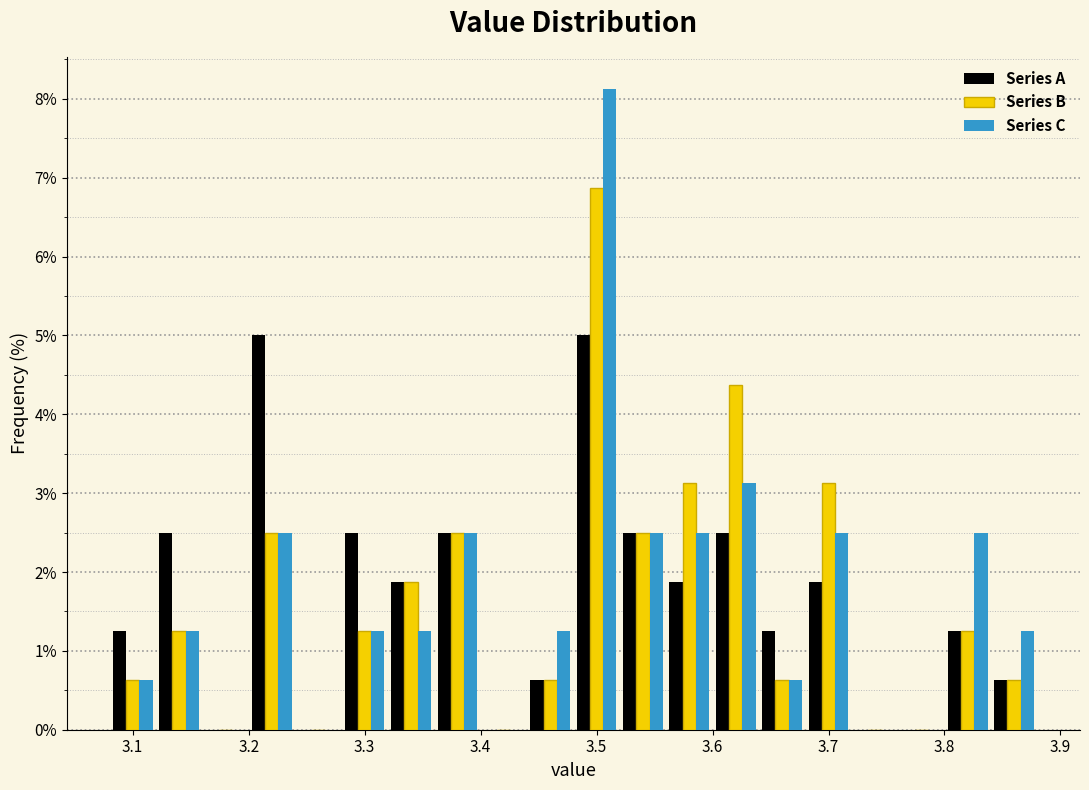

Reading left to right, list every range on the x-axis with the height of the bar of each series over it. The values are not printed on the chart, so give them approximately, as read against the axis.

3.08 to 3.12: Series A=1.3	Series B=0.6	Series C=0.6
3.12 to 3.16: Series A=2.5	Series B=1.3	Series C=1.3
3.16 to 3.20: Series A=0	Series B=0	Series C=0
3.20 to 3.24: Series A=5.0	Series B=2.5	Series C=2.5
3.24 to 3.28: Series A=0	Series B=0	Series C=0
3.28 to 3.32: Series A=2.5	Series B=1.3	Series C=1.3
3.32 to 3.36: Series A=1.9	Series B=1.9	Series C=1.3
3.36 to 3.40: Series A=2.5	Series B=2.5	Series C=2.5
3.40 to 3.44: Series A=0	Series B=0	Series C=0
3.44 to 3.48: Series A=0.6	Series B=0.6	Series C=1.3
3.48 to 3.52: Series A=5.0	Series B=6.9	Series C=8.1
3.52 to 3.56: Series A=2.5	Series B=2.5	Series C=2.5
3.56 to 3.60: Series A=1.9	Series B=3.1	Series C=2.5
3.60 to 3.64: Series A=2.5	Series B=4.4	Series C=3.1
3.64 to 3.68: Series A=1.3	Series B=0.6	Series C=0.6
3.68 to 3.72: Series A=1.9	Series B=3.1	Series C=2.5
3.72 to 3.76: Series A=0	Series B=0	Series C=0
3.76 to 3.80: Series A=0	Series B=0	Series C=0
3.80 to 3.84: Series A=1.3	Series B=1.3	Series C=2.5
3.84 to 3.88: Series A=0.6	Series B=0.6	Series C=1.3